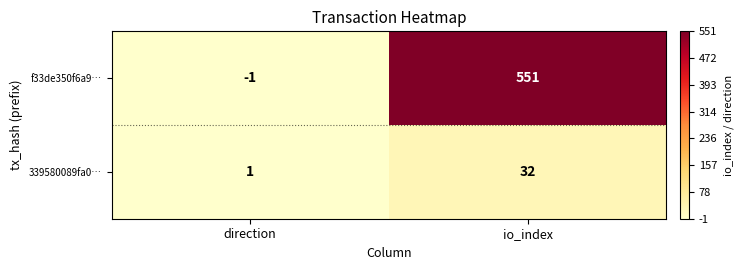

Is it true that f33de350f6a9… equals -1 at direction?

True